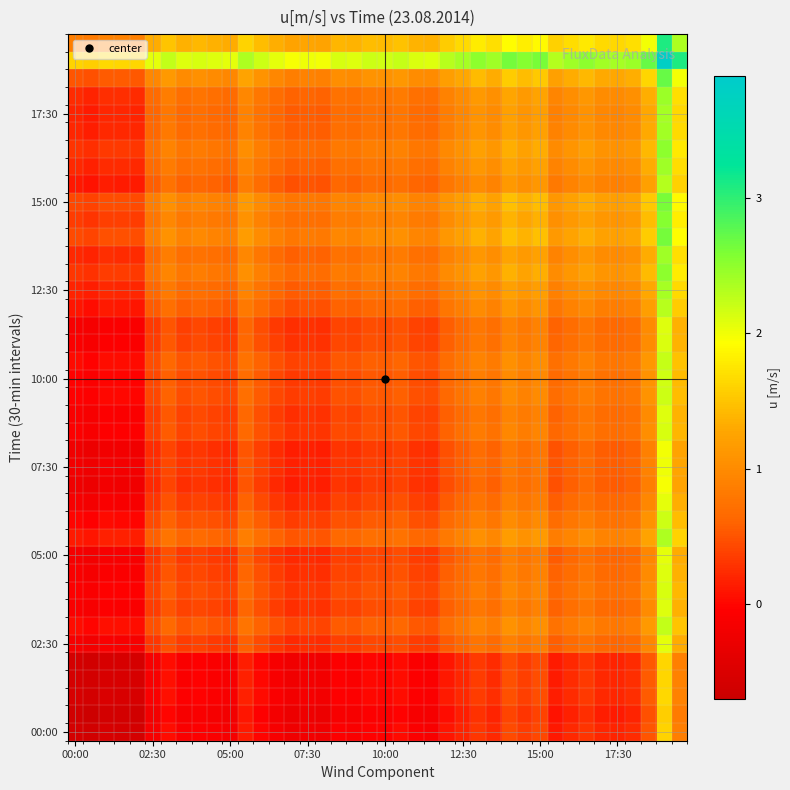

How many data points does each series have?

40